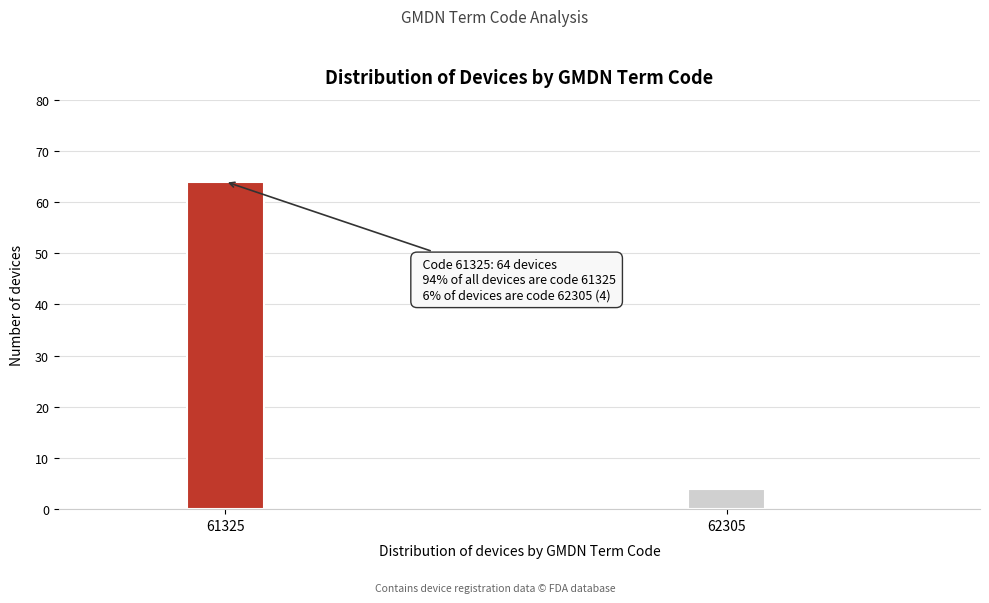

Reading right to left, extract all data points from this chart.

4	64